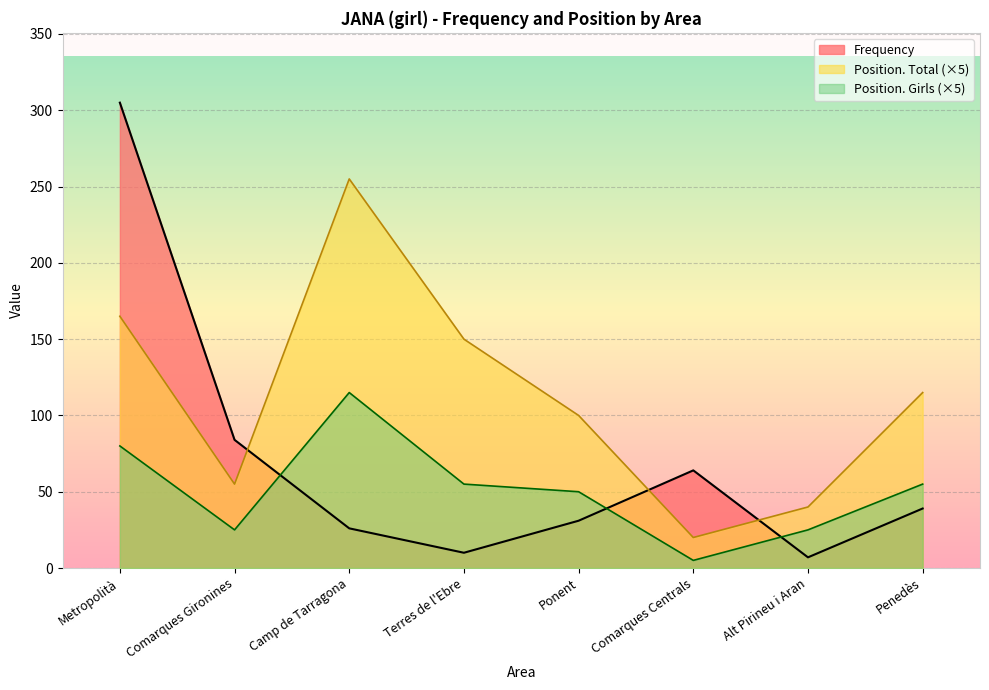

Count the number of categories in the chart.

8